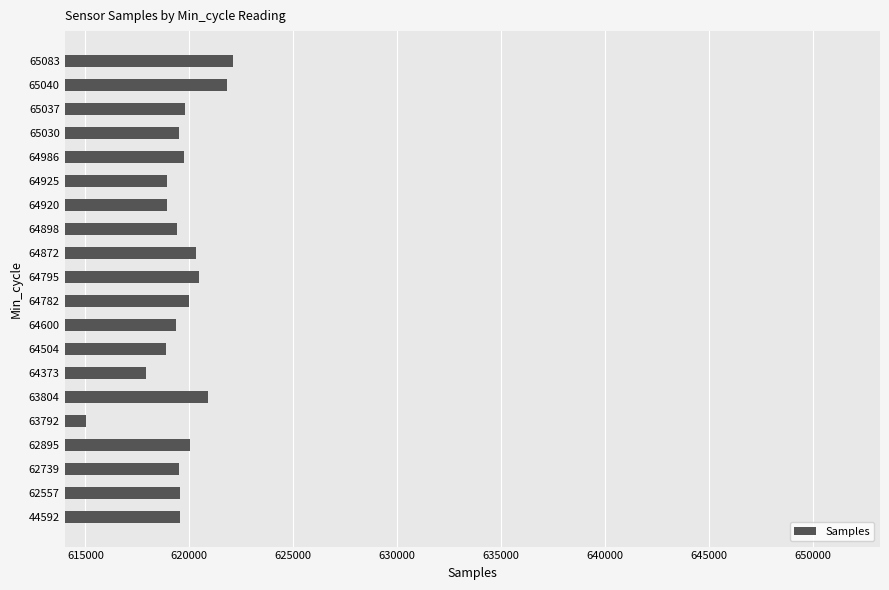

What is the maximum value shown in the chart?

622115